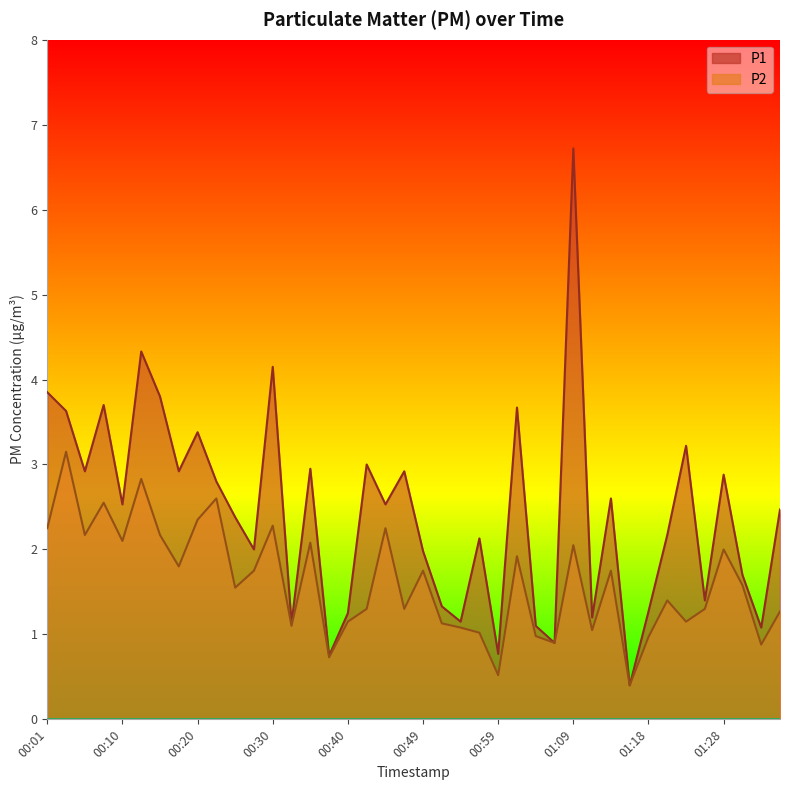

Which category has the highest value across all series?

01:09